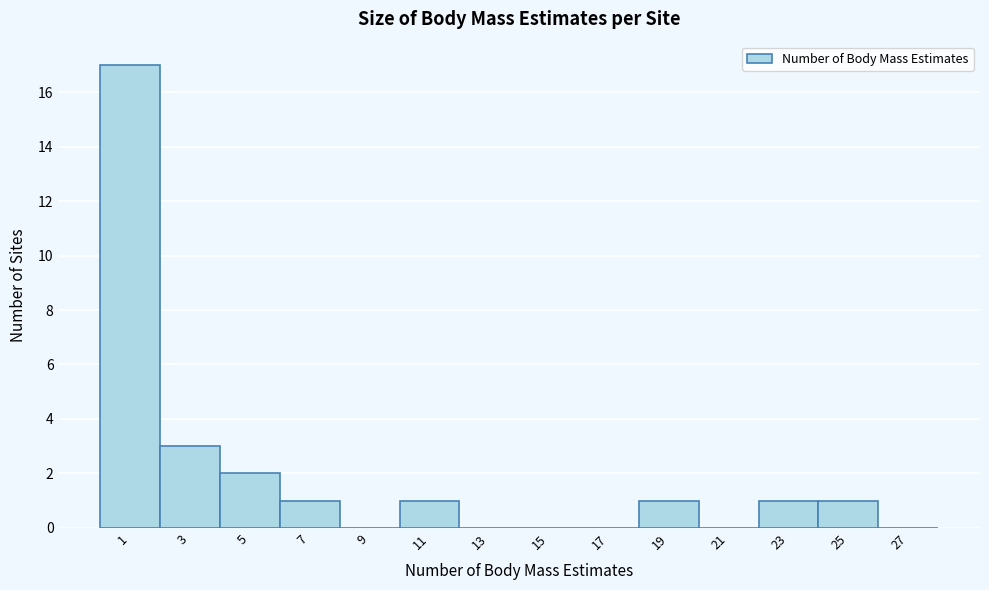

Reading left to right, transcribe all the data shown in this chart.

1=17	3=3	5=2	7=1	9=0	11=1	13=0	15=0	17=0	19=1	21=0	23=1	25=1	27=0